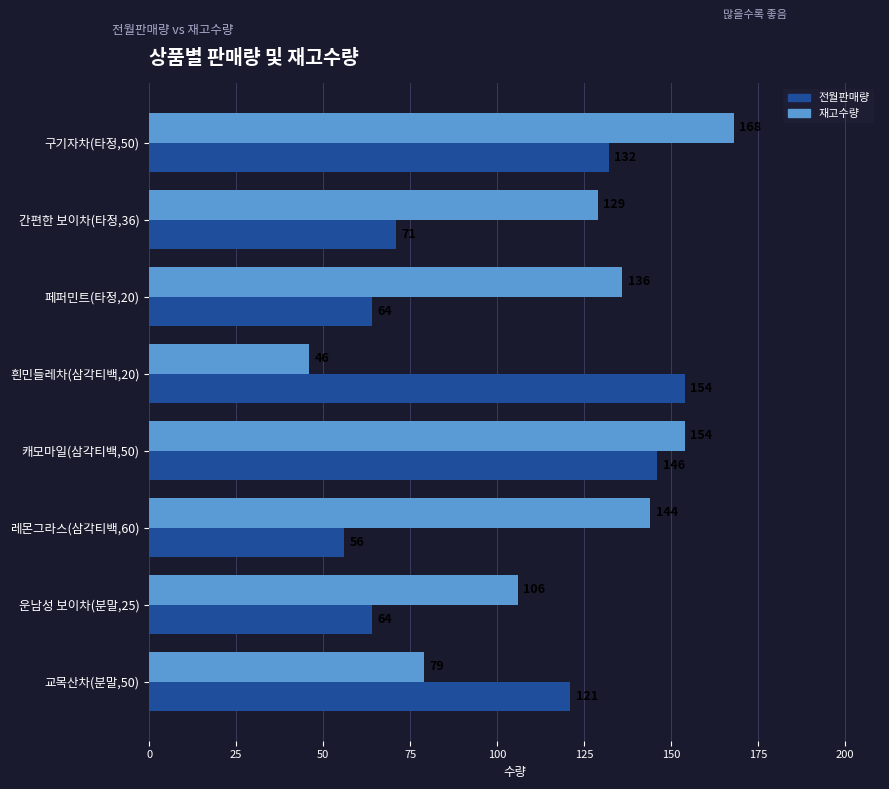

Rank the categories by 재고수량 value from highest to lowest.

구기자차(타정,50), 캐모마일(삼각티백,50), 레몬그라스(삼각티백,60), 페퍼민트(타정,20), 간편한 보이차(타정,36), 운남성 보이차(분말,25), 교목산차(분말,50), 흰민들레차(삼각티백,20)